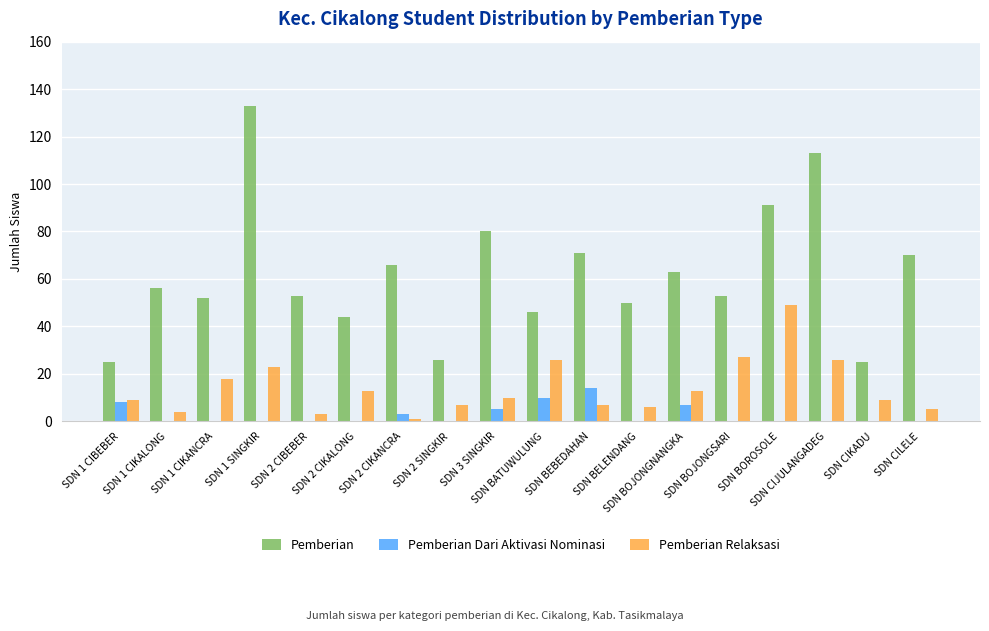

What is the sum of all Pemberian Relaksasi values?

256